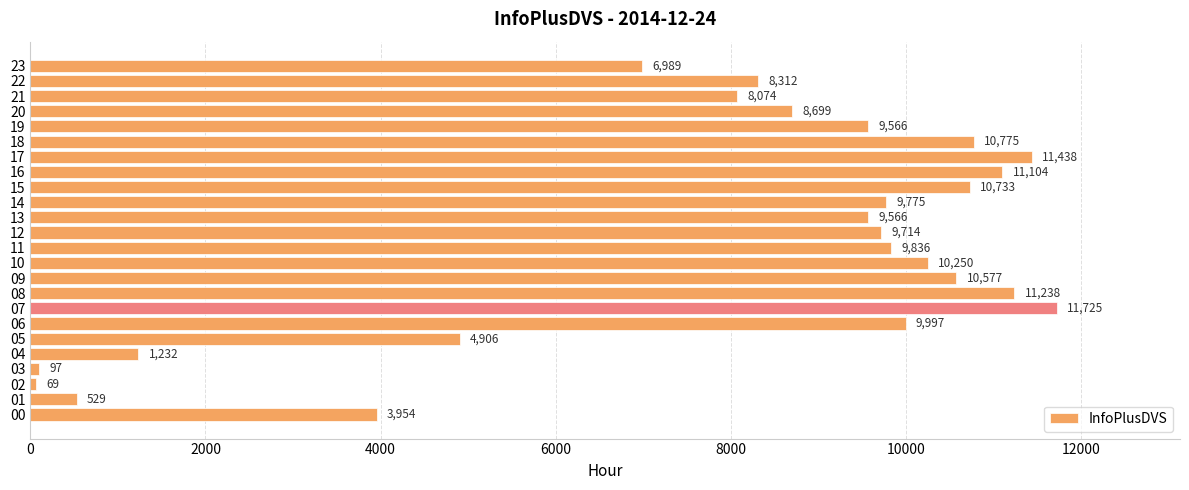

The chart shows a value of 10577 at 09. True or false?

True